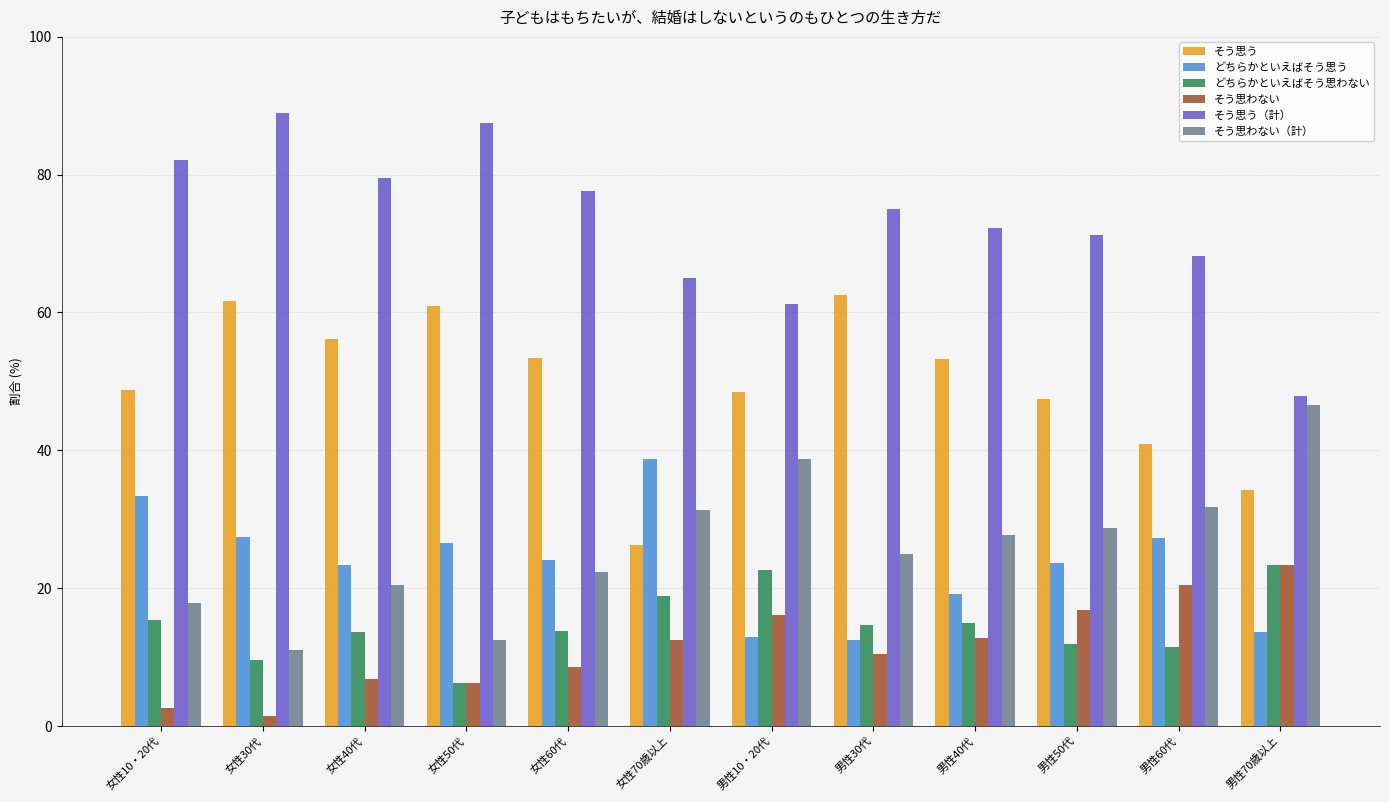

True or false: そう思う（計） has a value of 65.0 at 女性70歳以上.

True